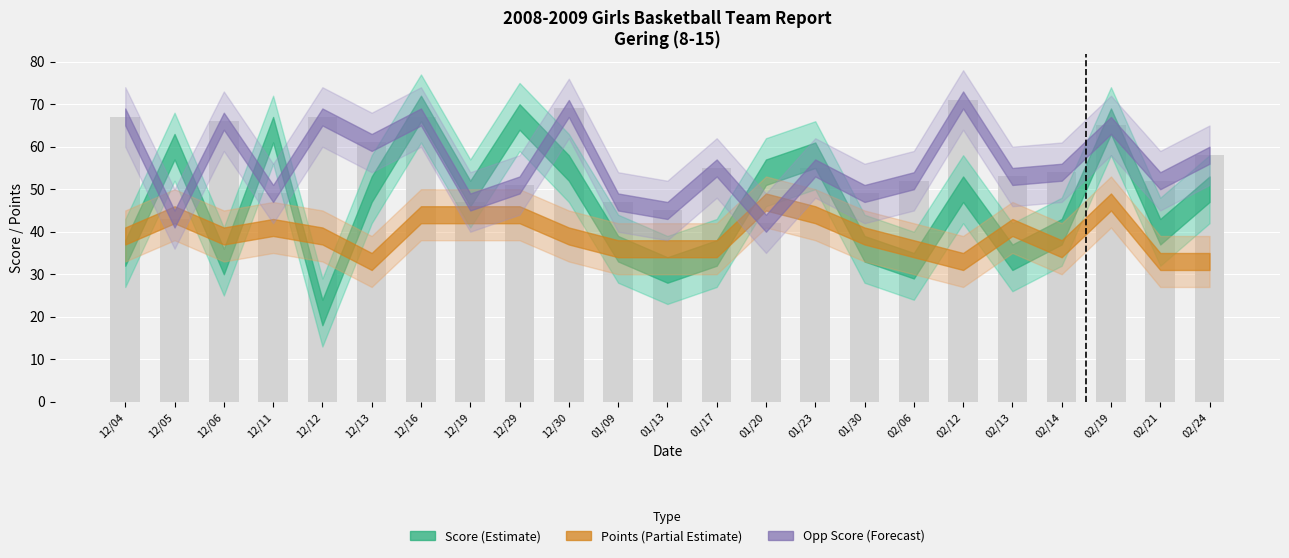

Does the chart contain any negative values?

No